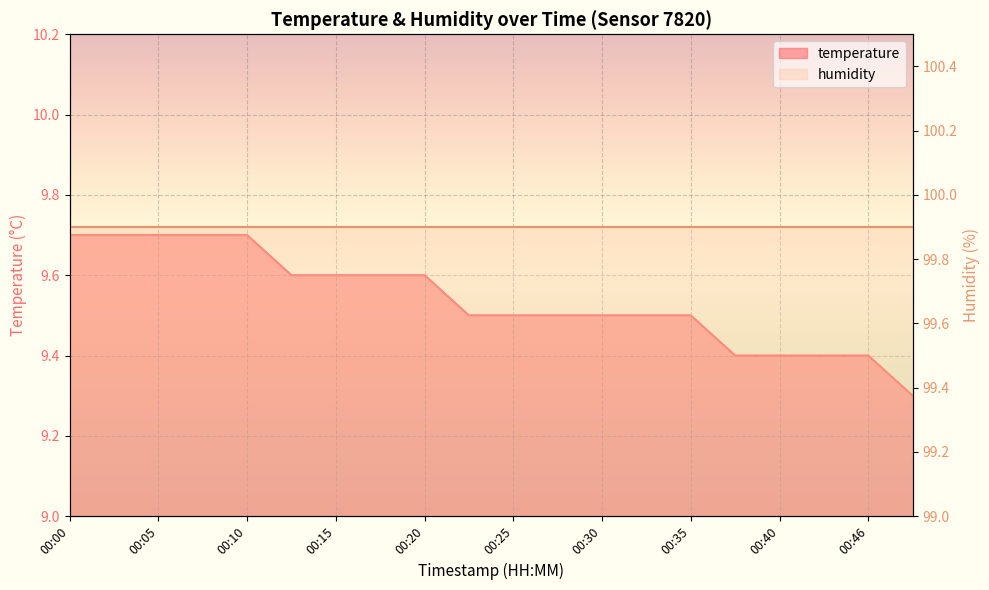

True or false: the data shows 9.6 at 00:13.

True